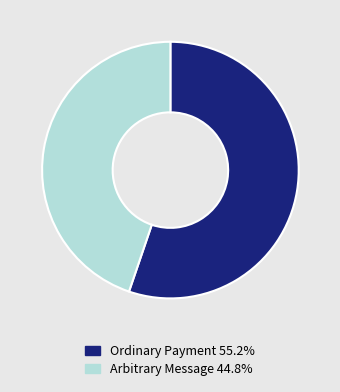

True or false: Arbitrary Message accounts for 45% of the total.

True